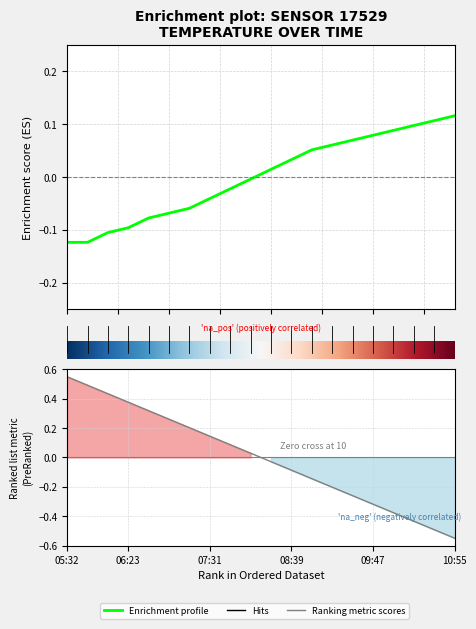

Is it true that the value at 10:04 is 0.1?

True